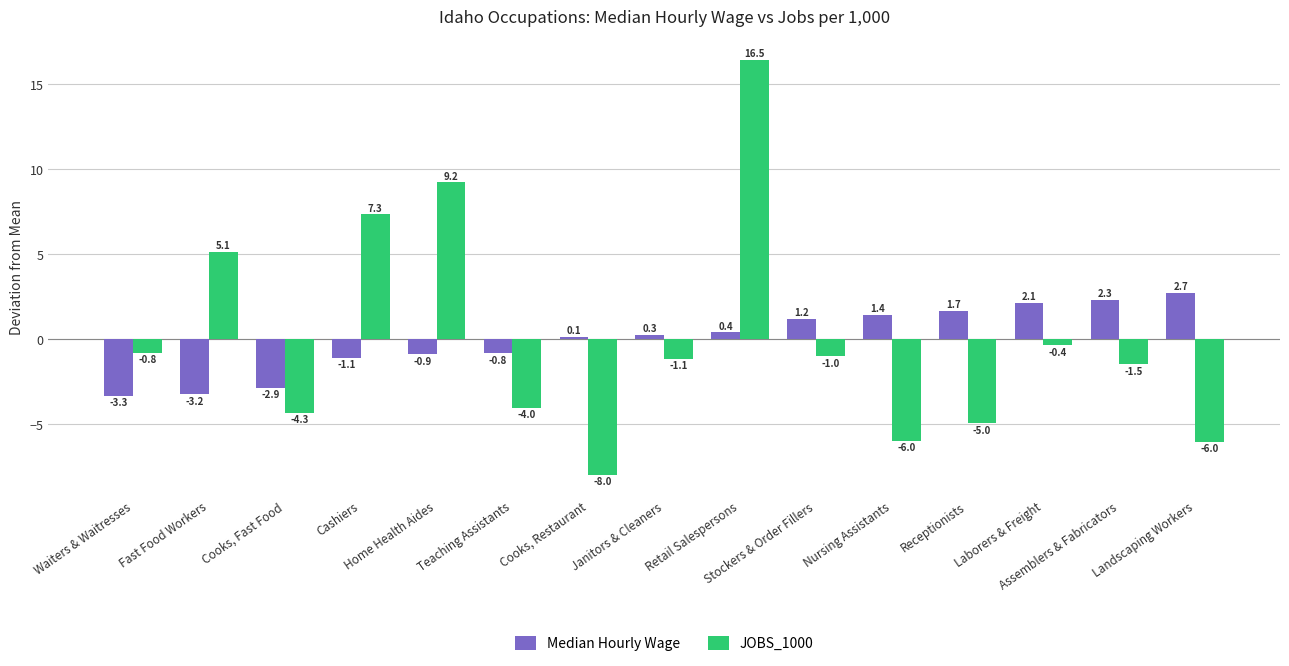

Rank the series at Fast Food Workers from lowest to highest value.

Median Hourly Wage, JOBS_1000